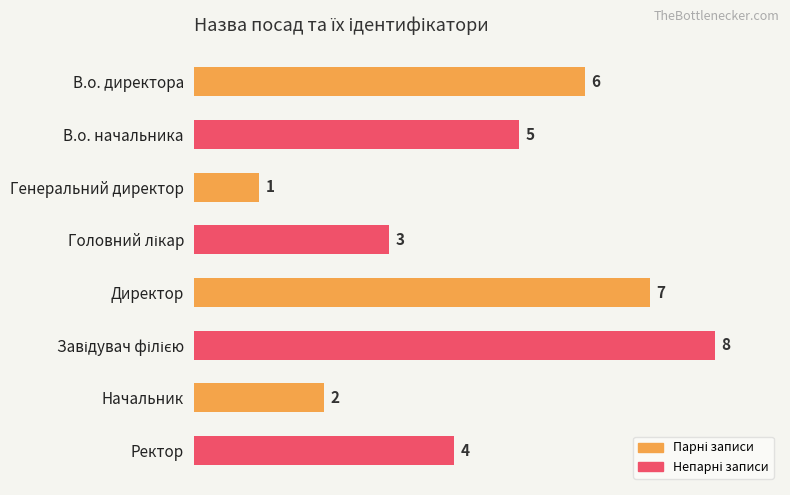

What is the maximum value shown in the chart?

8